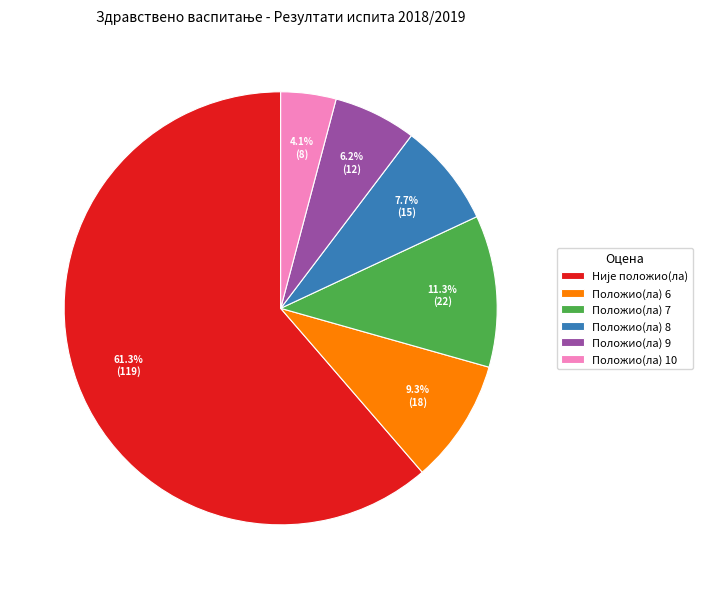

To the nearest percent, what is the difference between the Положио(ла) 7 and Положио(ла) 10 slice percentages?

7%